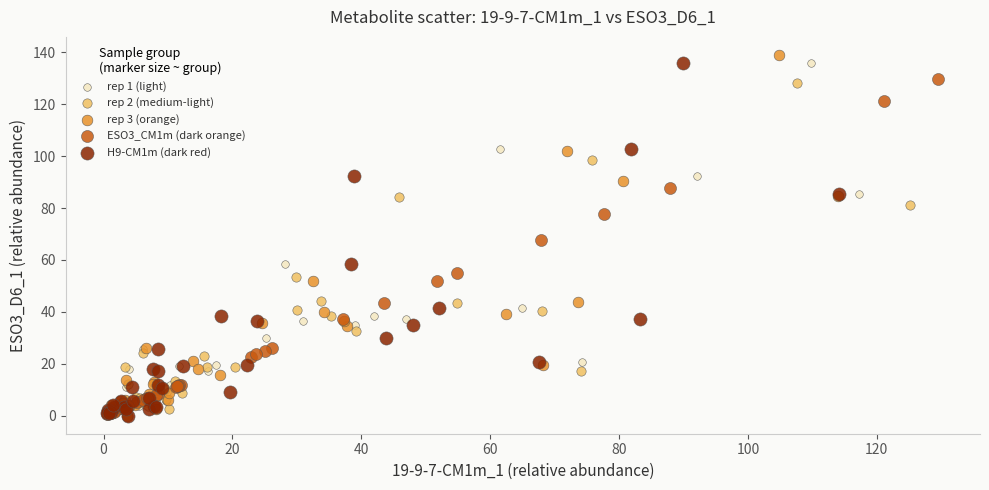

Which series has the widest spread of Y values?

rep 3 (orange)